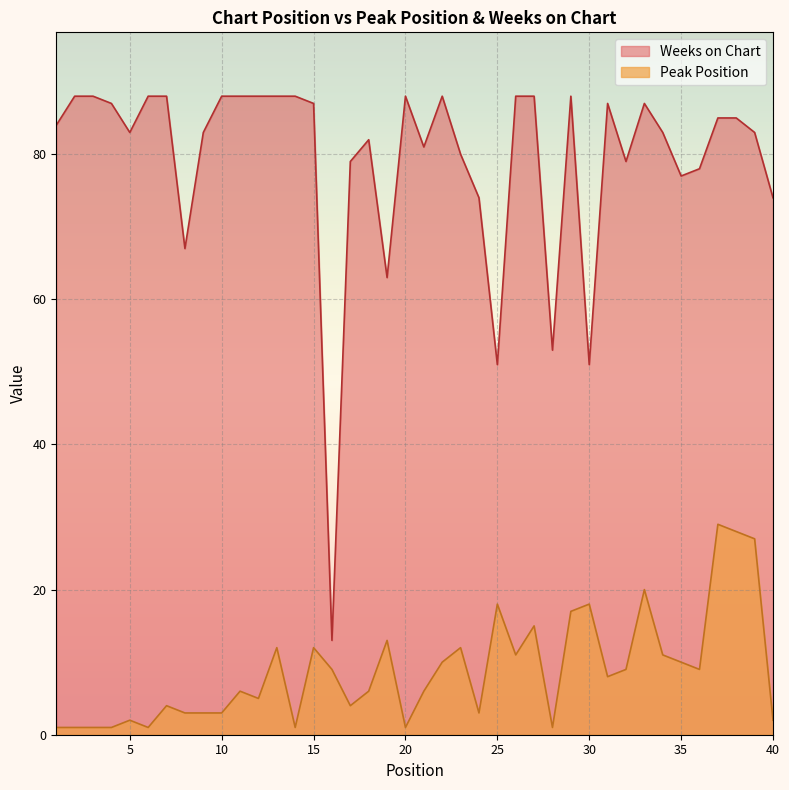

What is the lowest value of the Peak Position series?

1